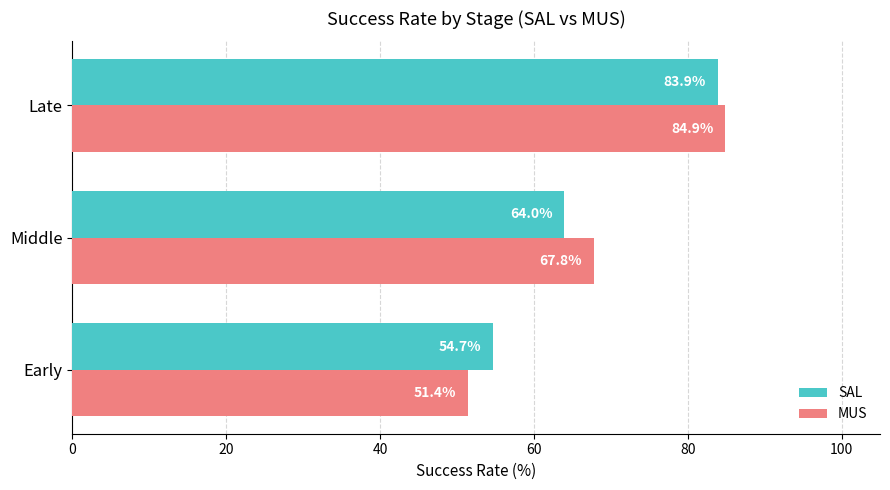

What is the lowest value of the MUS series?

51.4